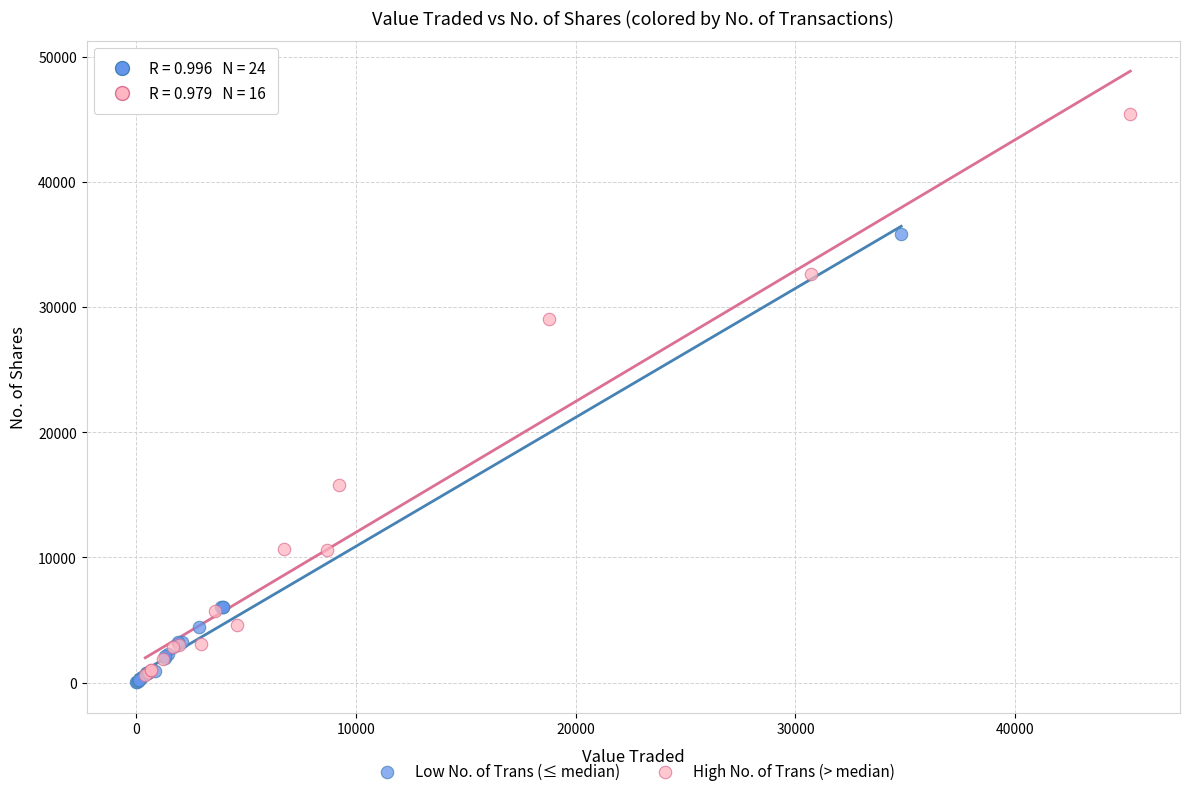

Which series reaches the maximum Y coordinate?

High No. of Trans (> median)